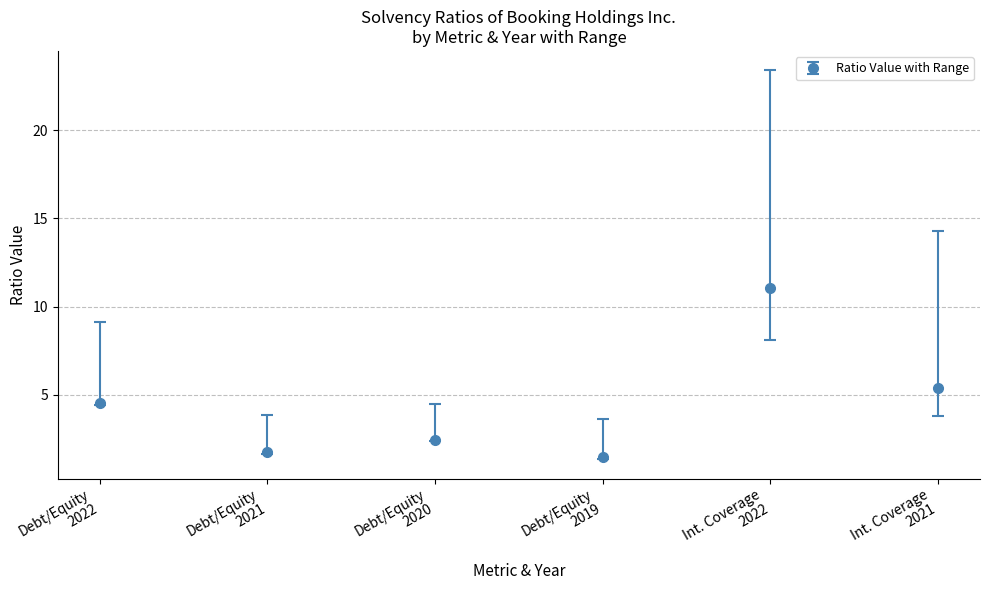

How many points are lower than both their immediate neighbors (excluding endpoints)?

2